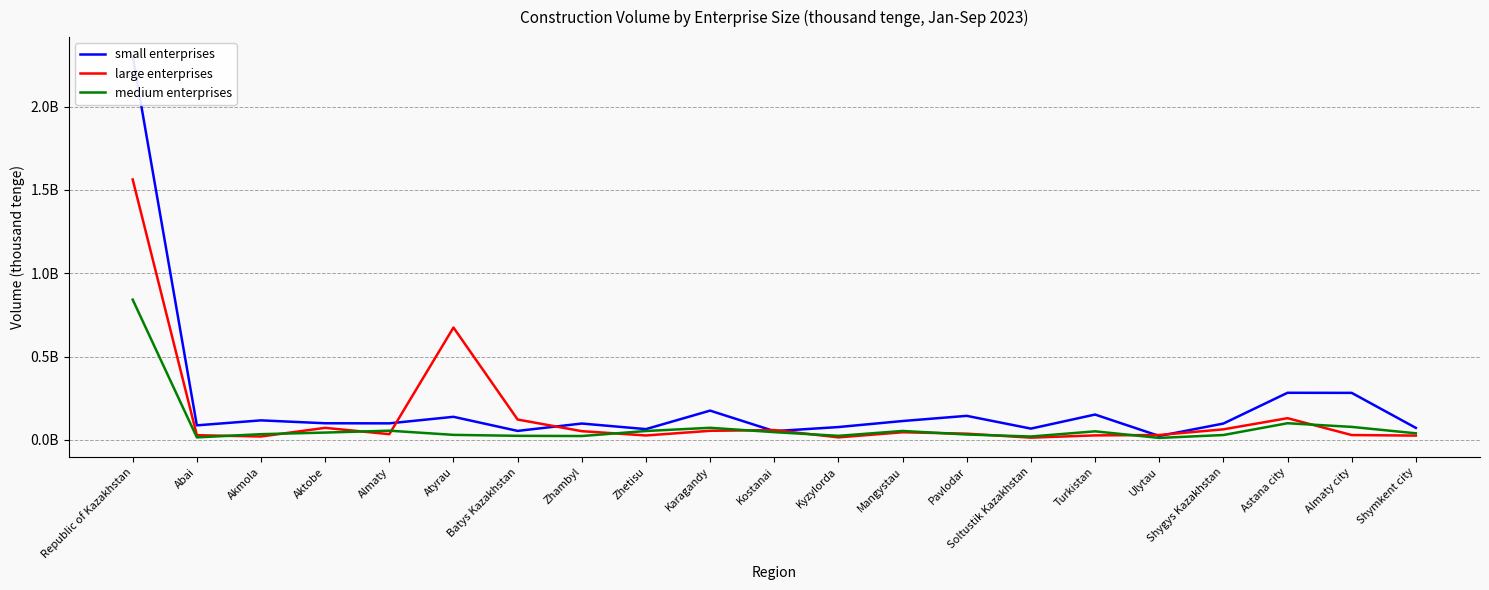

What are all the series names shown in the legend?

small enterprises, large enterprises, medium enterprises